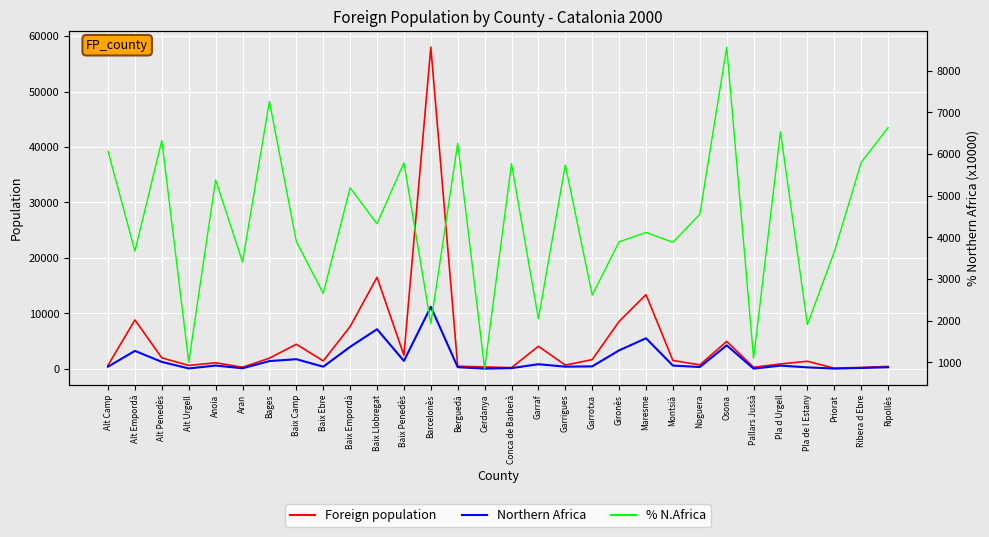

What is the difference between the highest and lowest values at Anoia?

4798